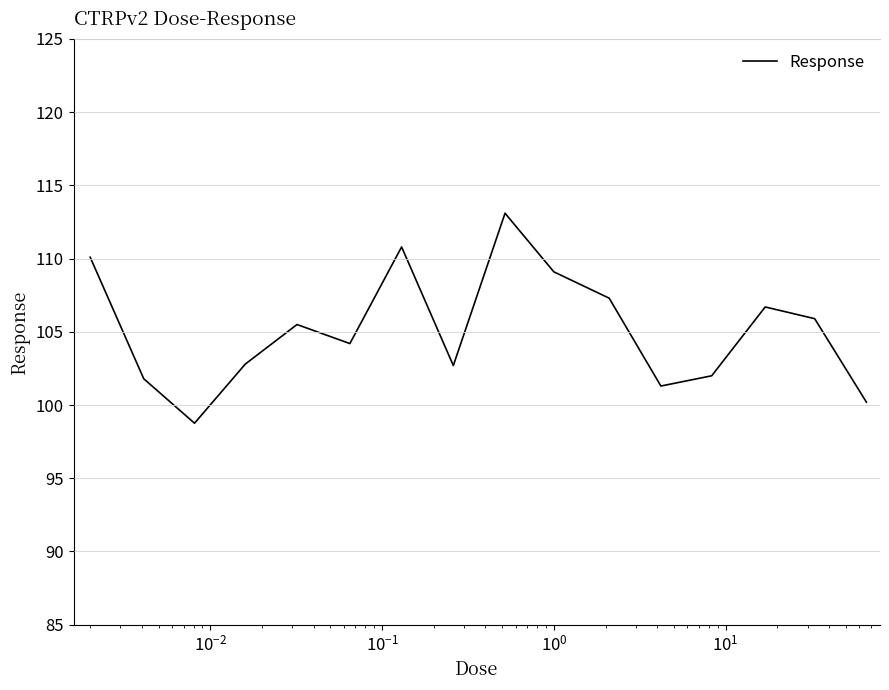

What is the smallest value displayed?

98.8